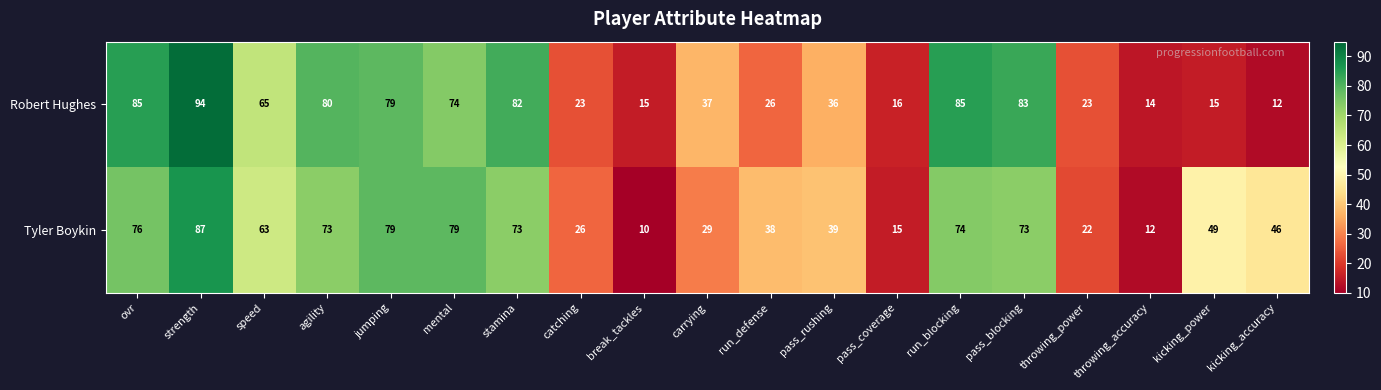

What is the difference between the second highest and second lowest values in the Robert Hughes series?

71